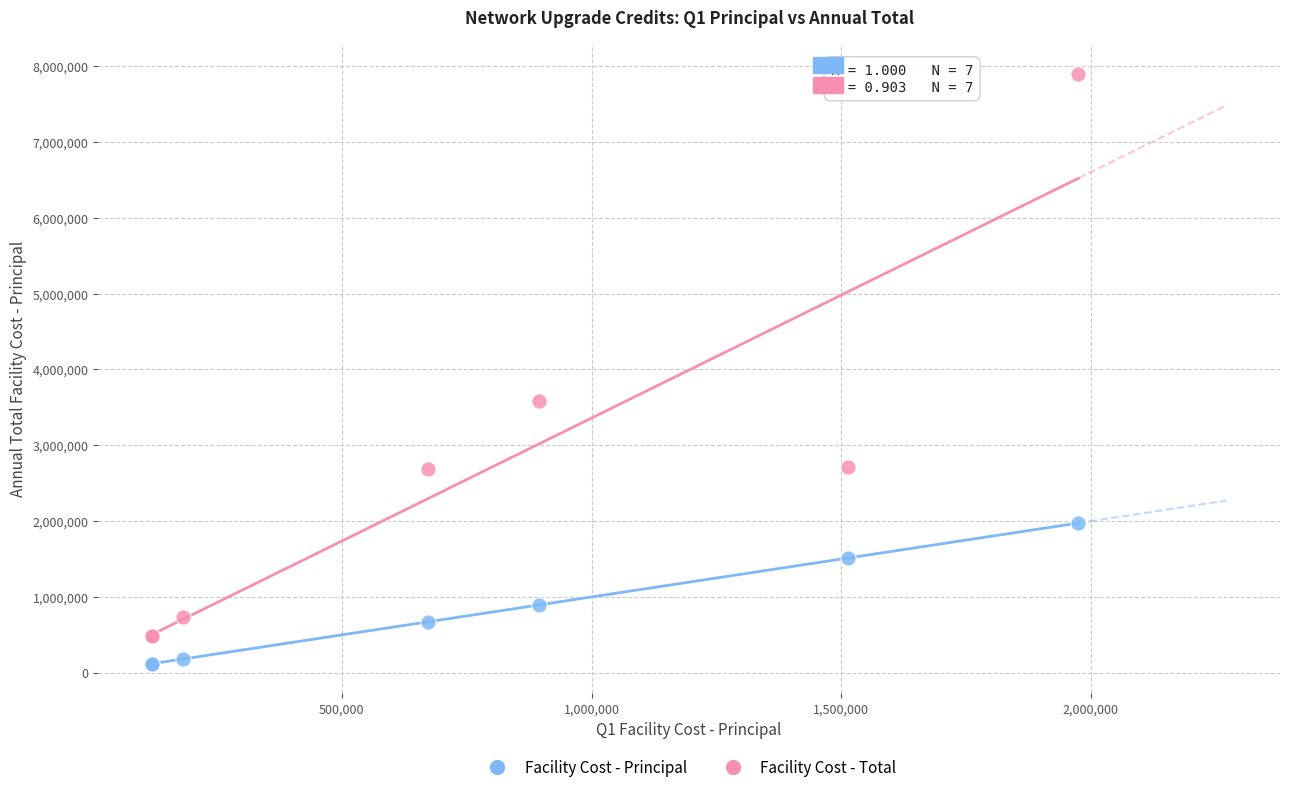

Across all series, what Y value is closest to 4009475?

3578366.6